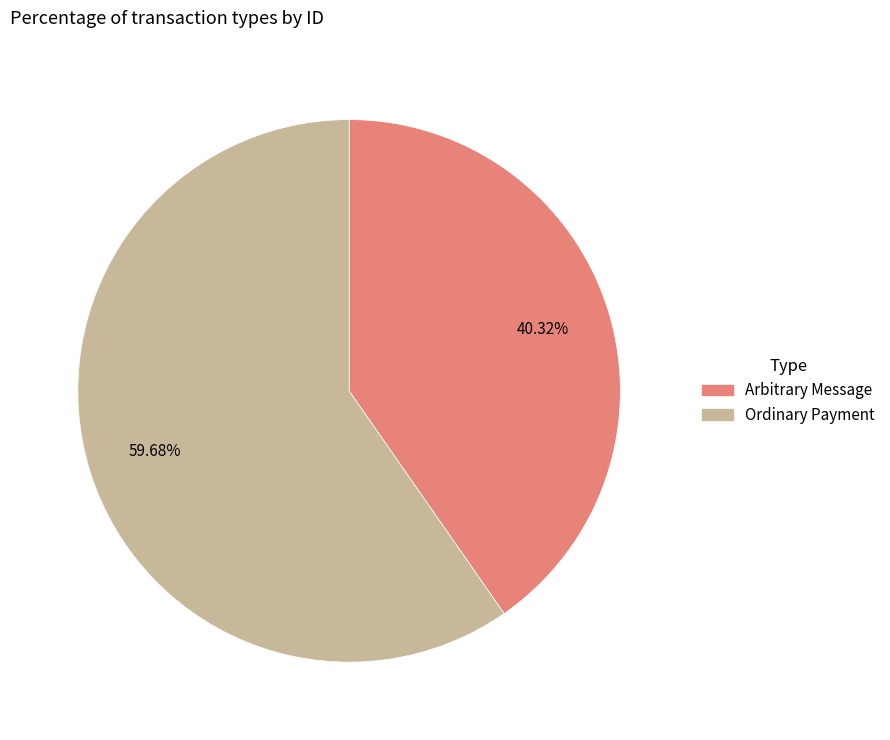

How many segments does this pie chart have?

2